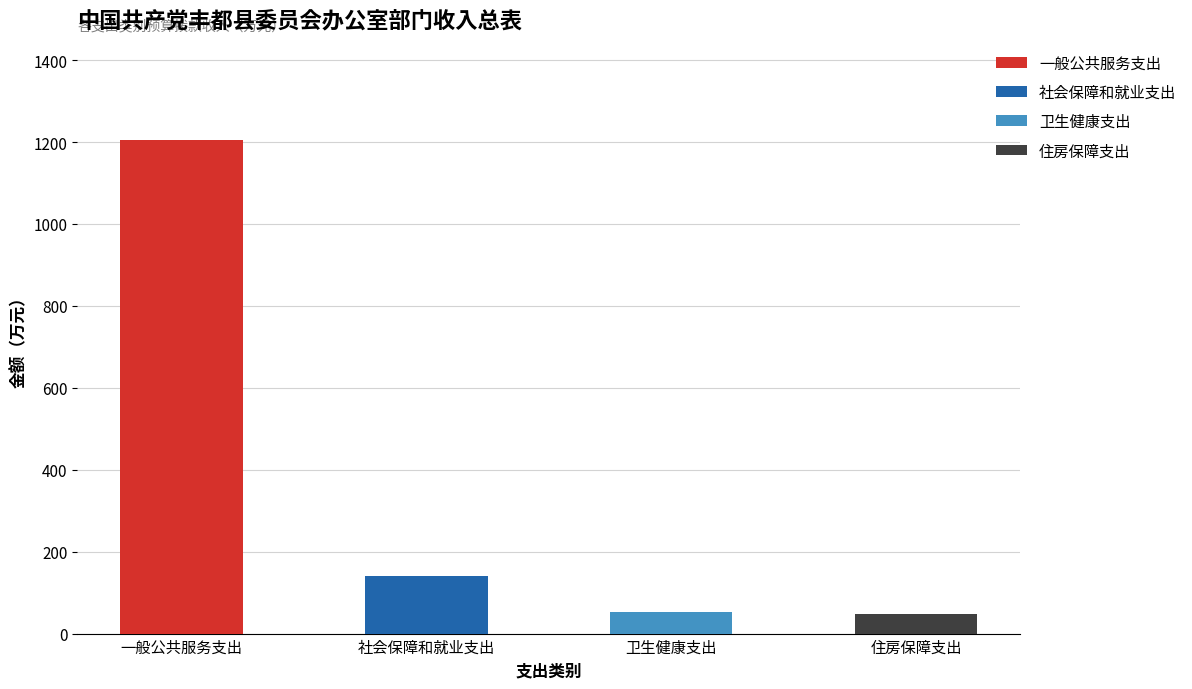

Which has a higher value, 卫生健康支出 or 一般公共服务支出?

一般公共服务支出